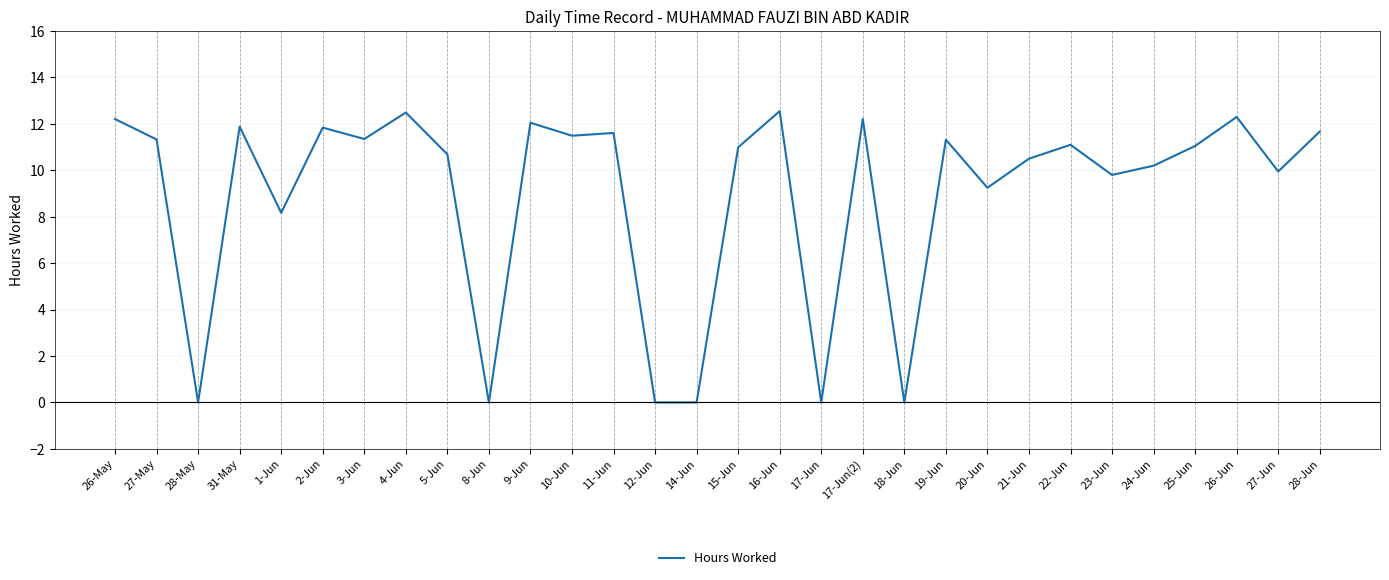

Between 9-Jun and 2-Jun, which is larger?

9-Jun